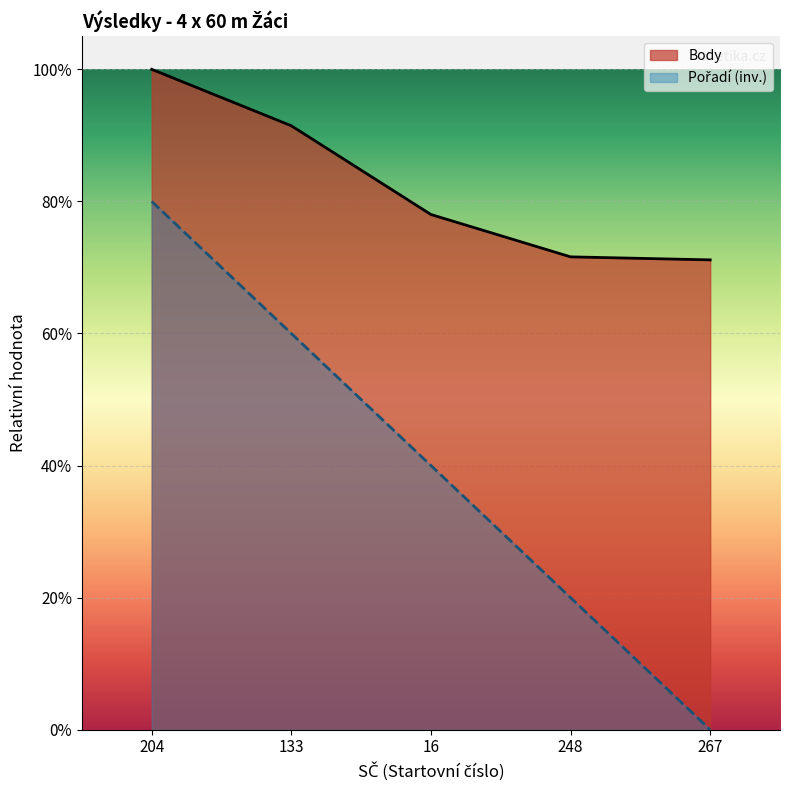

Which series has the largest total across all categories?

Body